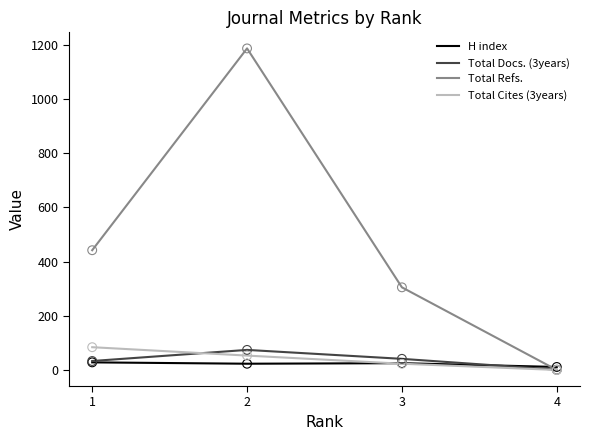

At how many categories does at least one series exceed 27?

3